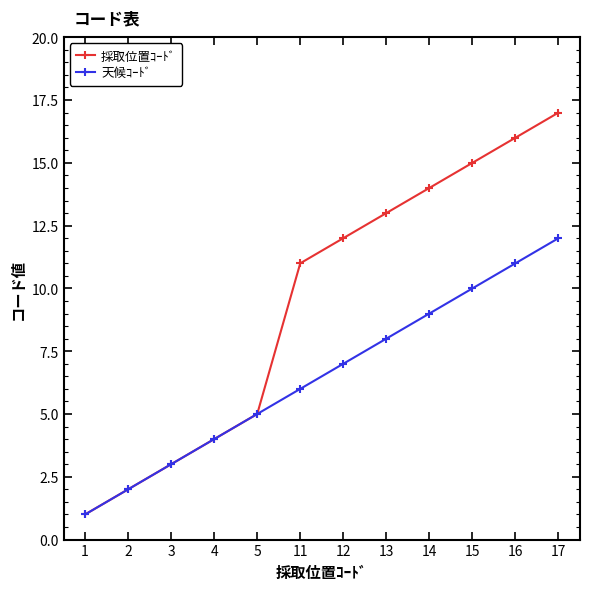

What is the highest value of the 採取位置ｺｰﾄﾞ series?

17